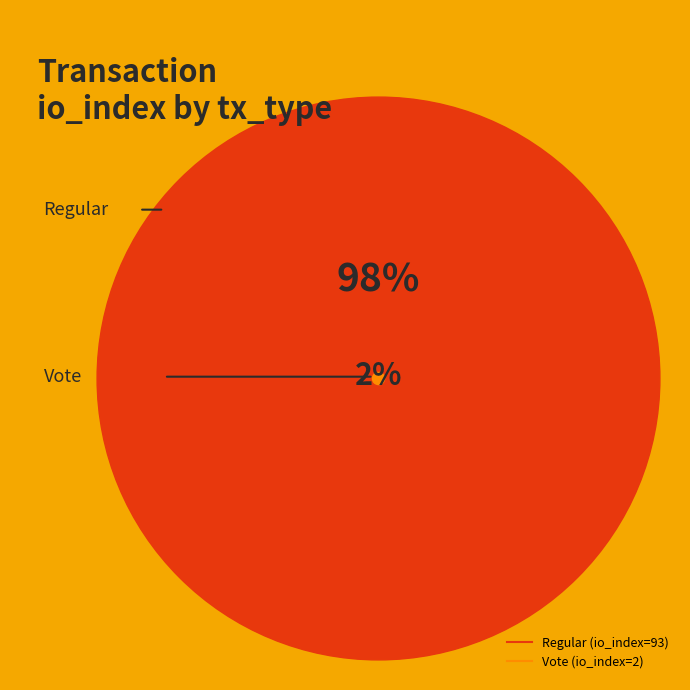

To the nearest percent, what is the difference between the largest and smallest slice percentages?

96%